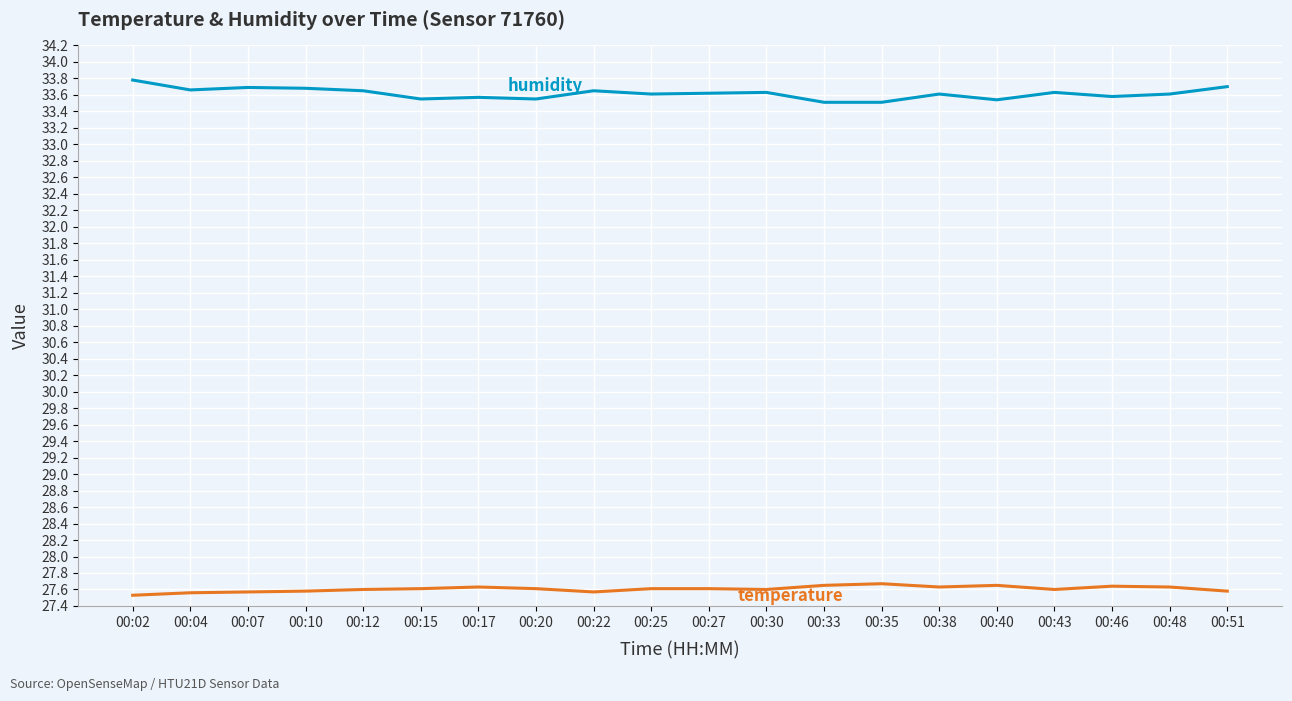

What is the difference between the highest and lowest values at 00:27?

6.0